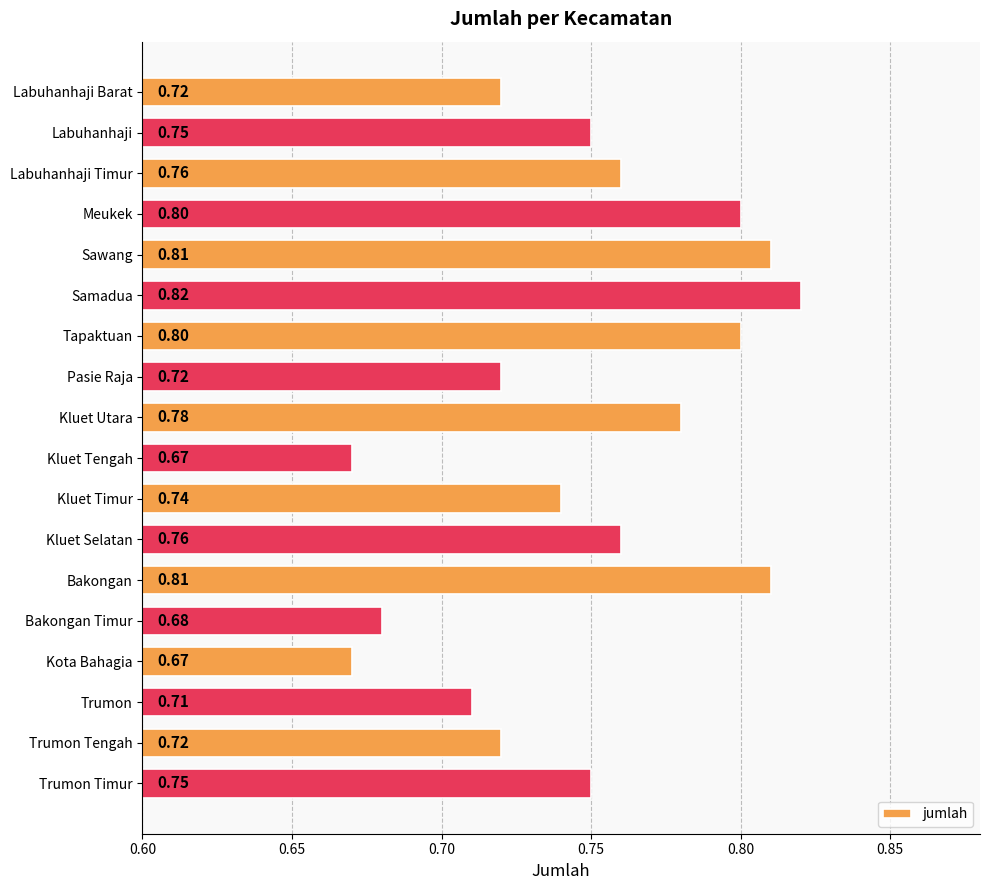

Between Kota Bahagia and Trumon, which is larger?

Trumon